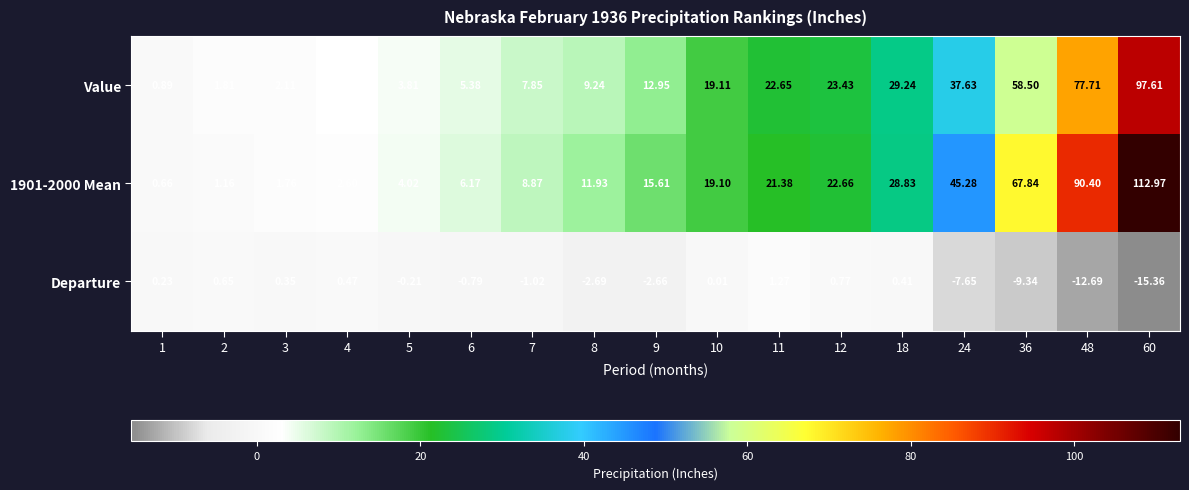

How many distinct data groups are displayed?

3